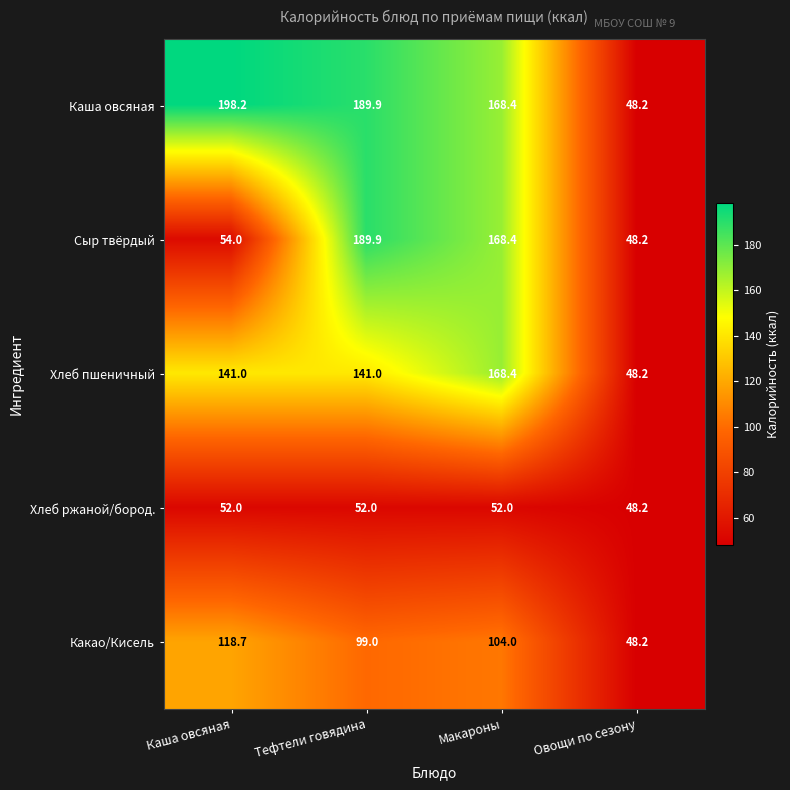

How many data points does each series have?

4